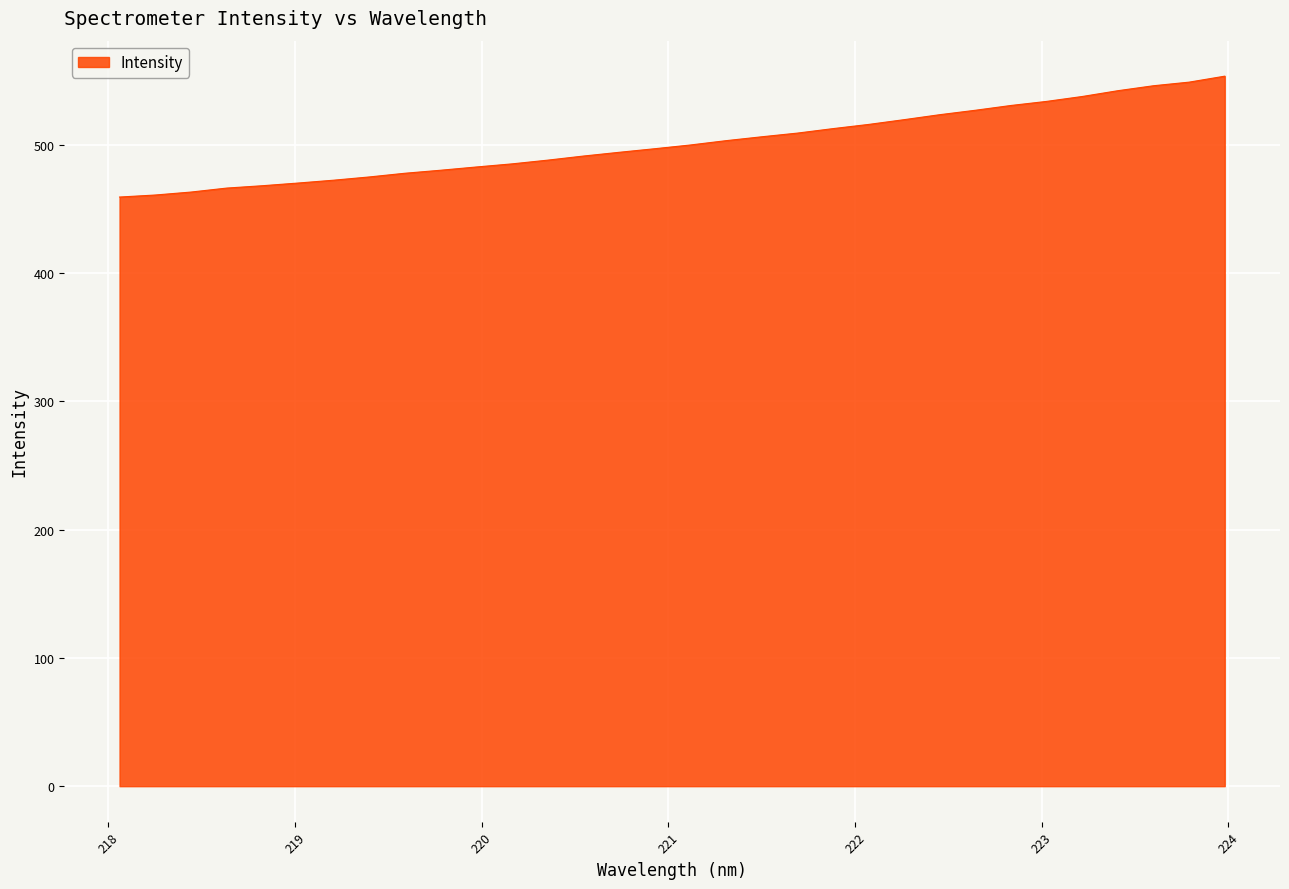

How many lines are shown in the chart?

1